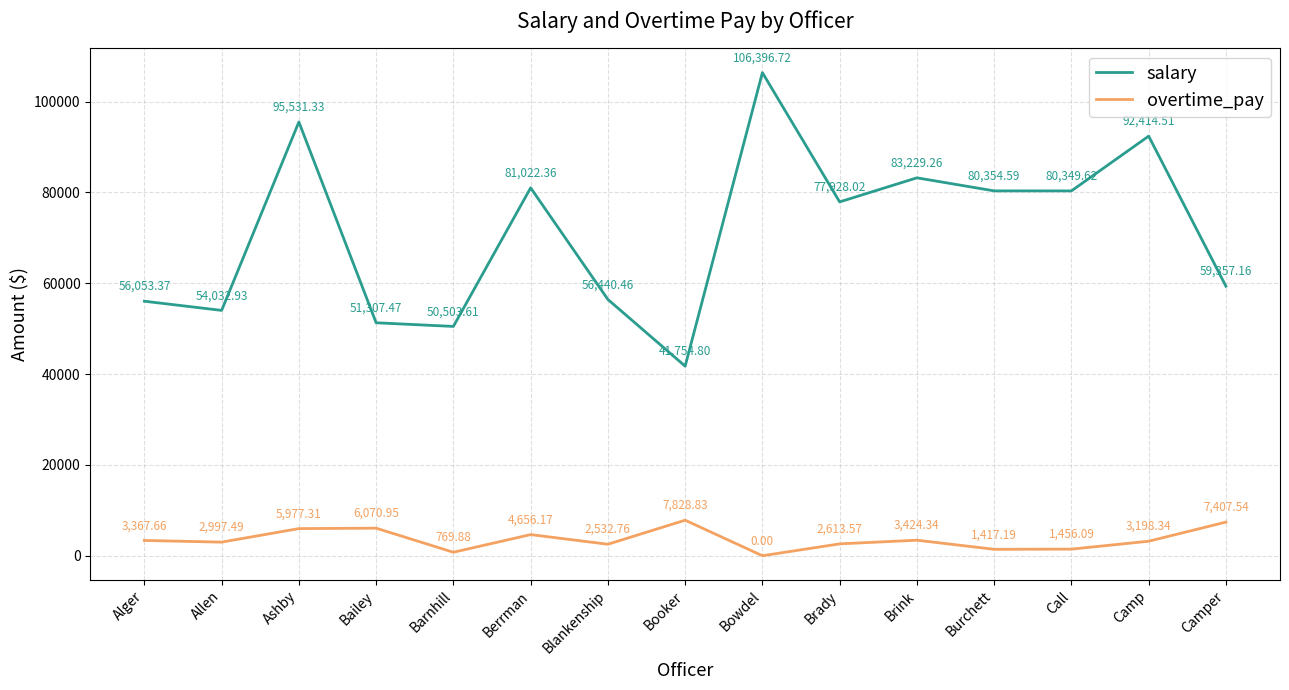

Between Berrman and Brady, which series saw the biggest shift?

salary